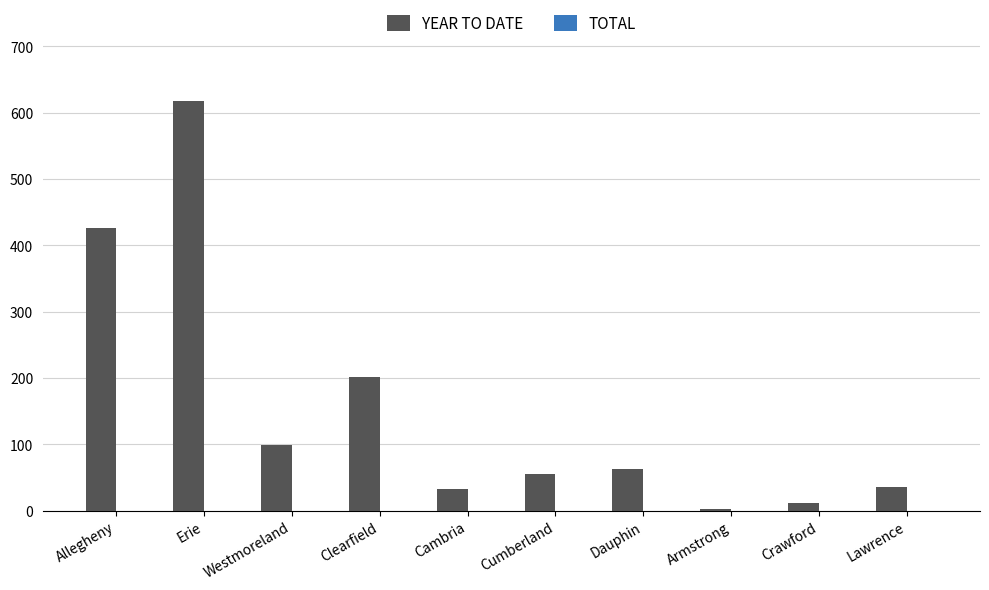

Reading left to right, list all the values displayed in this chart.

Allegheny=426	Erie=618	Westmoreland=99	Clearfield=202	Cambria=33	Cumberland=55	Dauphin=62	Armstrong=3	Crawford=12	Lawrence=36